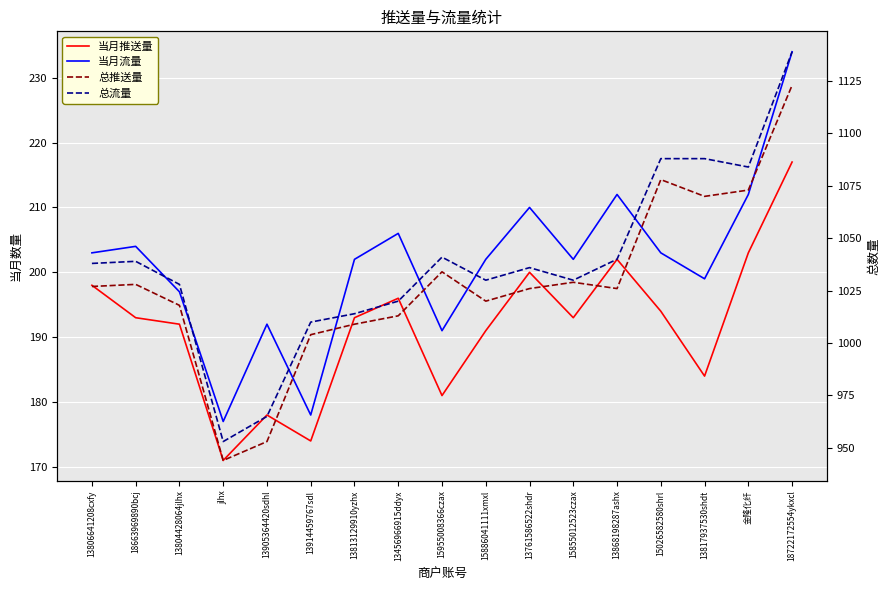

What is the label of the 16th point from the left?

金隆化纤